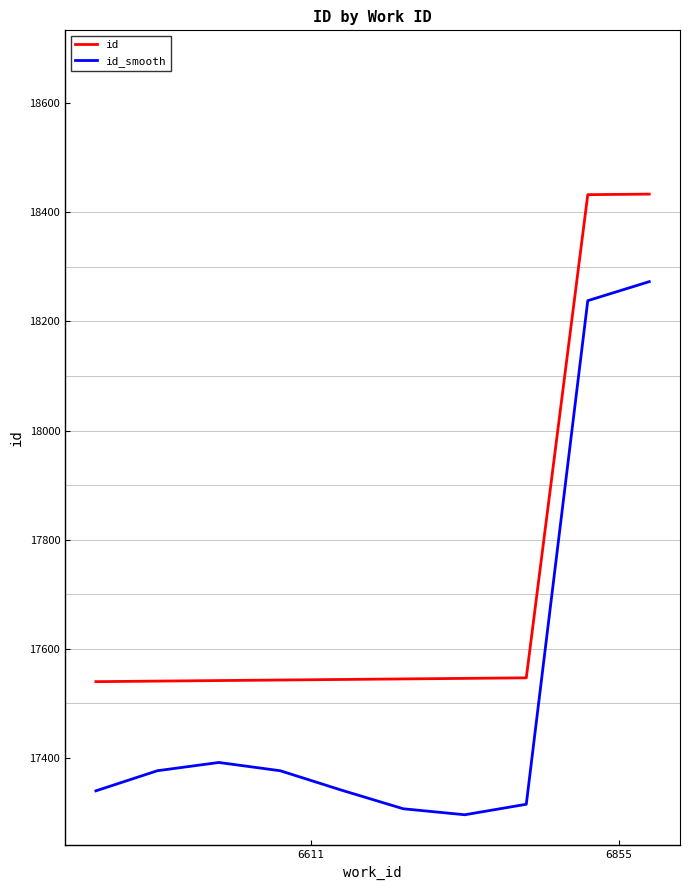

Read the id_smooth value at 8.

18237.8